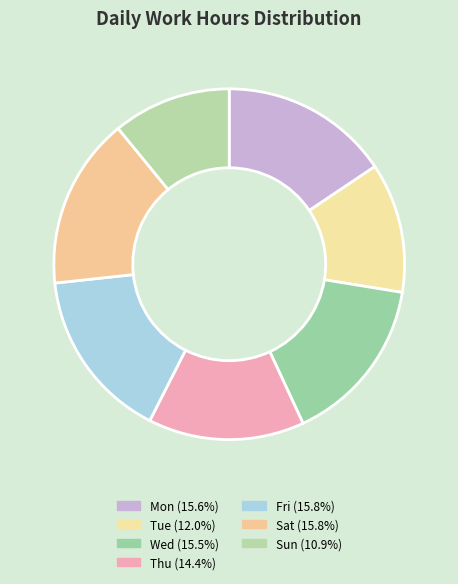

How many segments does this pie chart have?

7